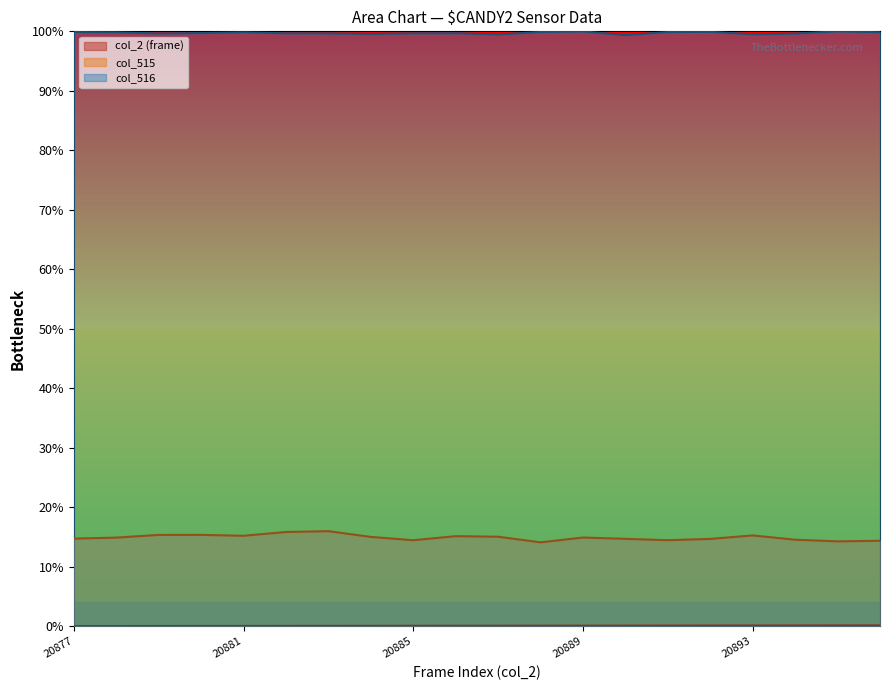

Which series has the largest total across all categories?

col_516